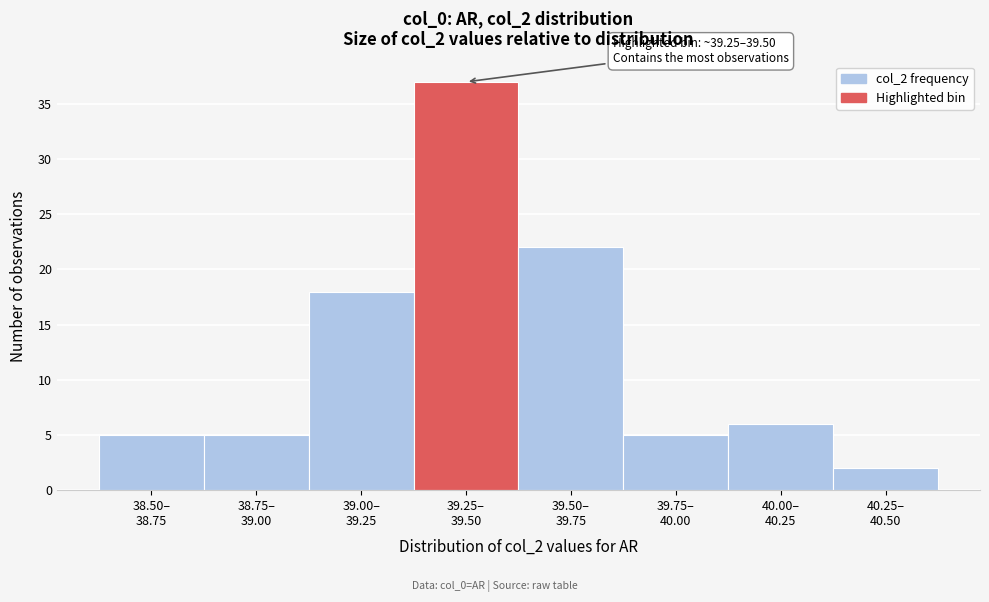

What is the greatest value displayed?

37